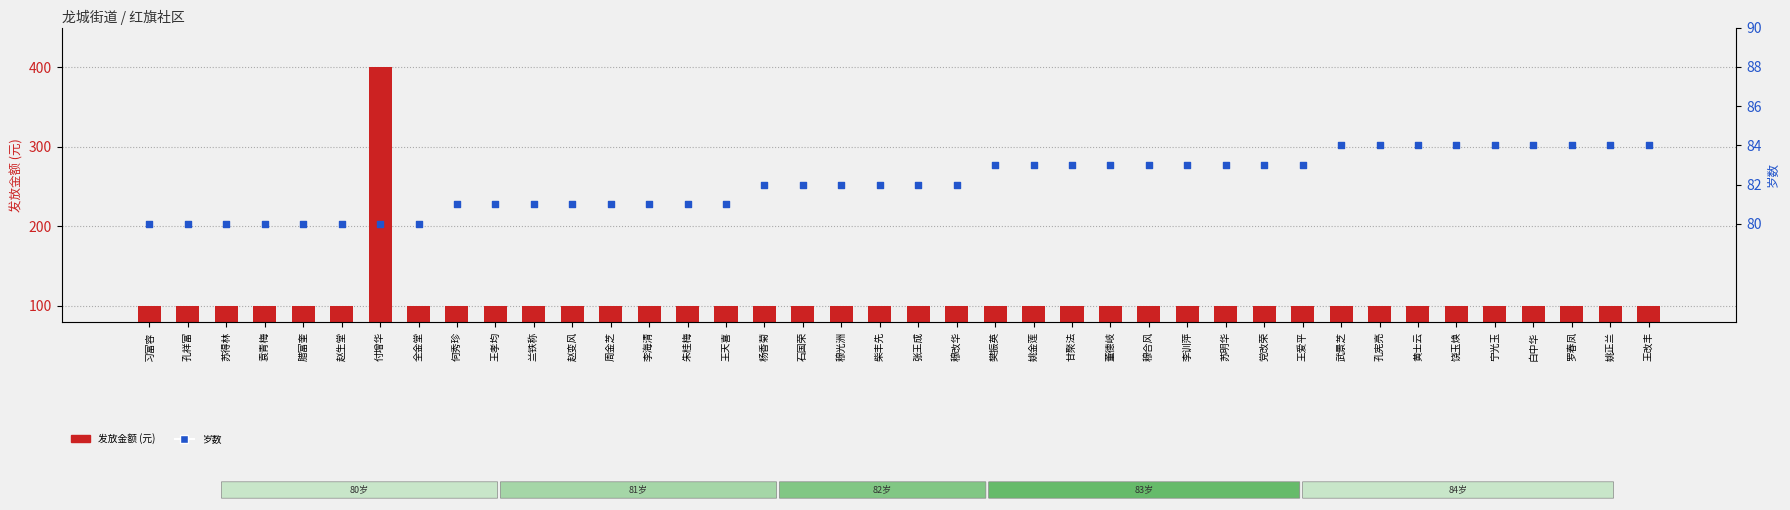

What are all the series names shown in the legend?

发放金额, 岁数